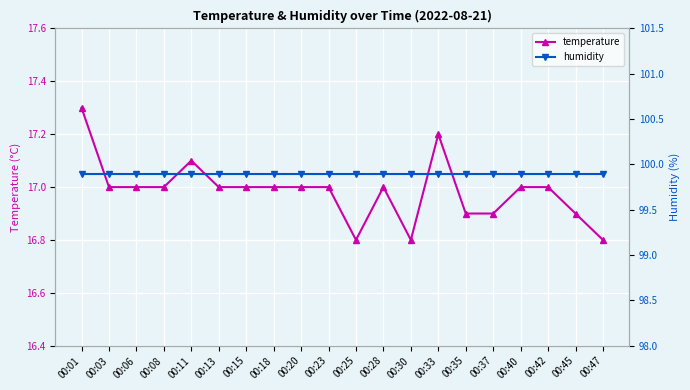

What value does the temperature series have at 00:11?

17.1